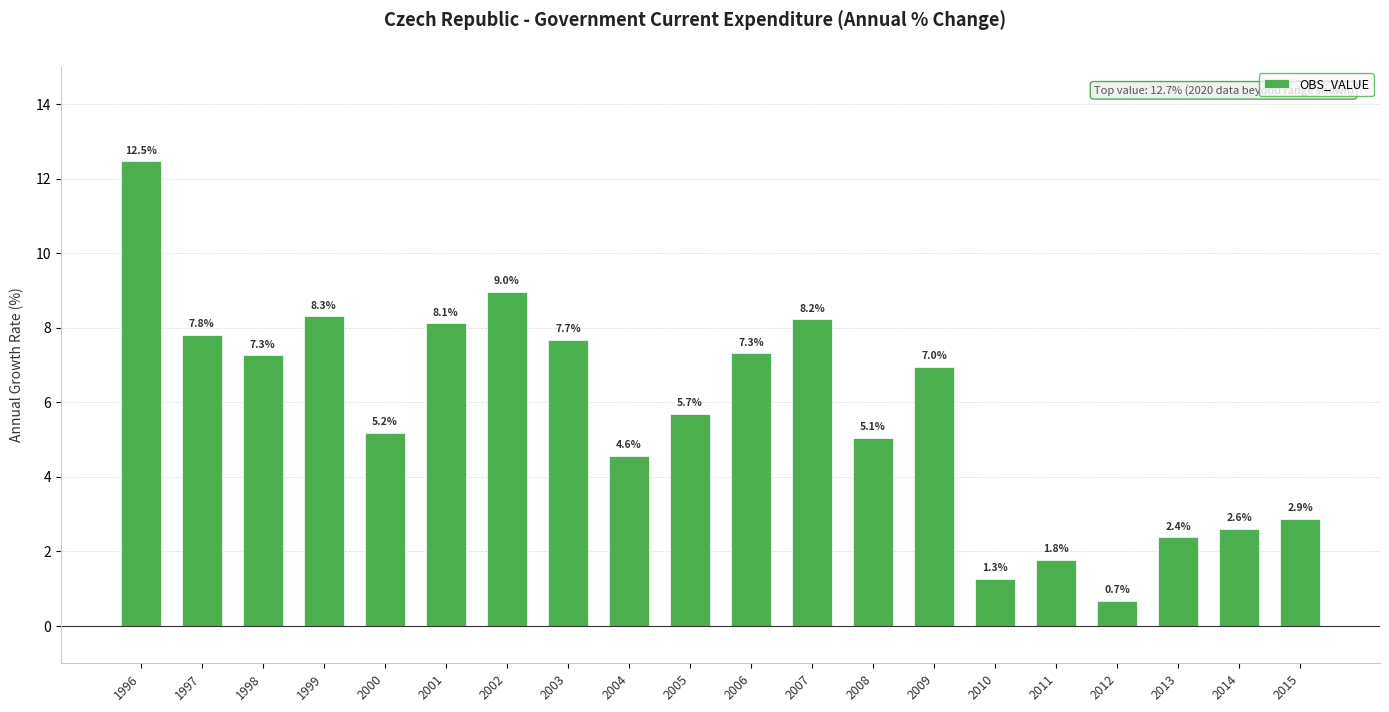

Reading right to left, extract all data points from this chart.

2.9	2.6	2.4	0.7	1.8	1.3	7.0	5.1	8.2	7.3	5.7	4.6	7.7	9.0	8.1	5.2	8.3	7.3	7.8	12.5